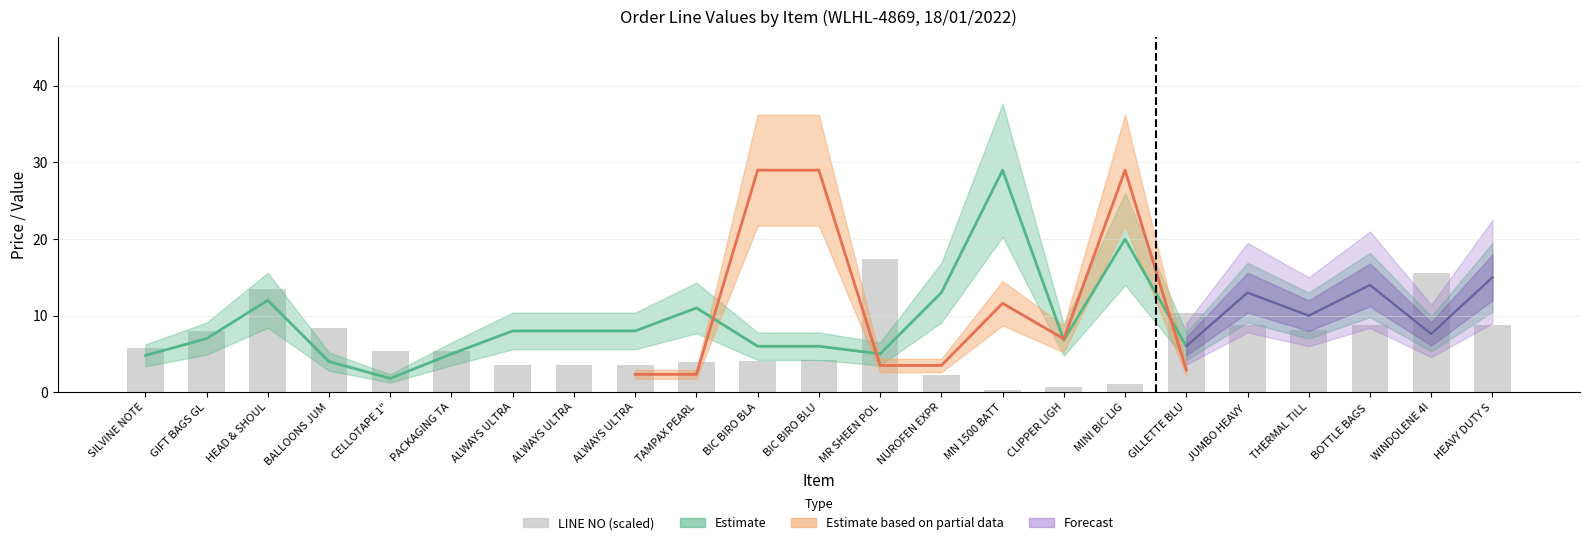

Which has a higher value, JUMBO HEAVY  or TAMPAX PEARL?

JUMBO HEAVY 